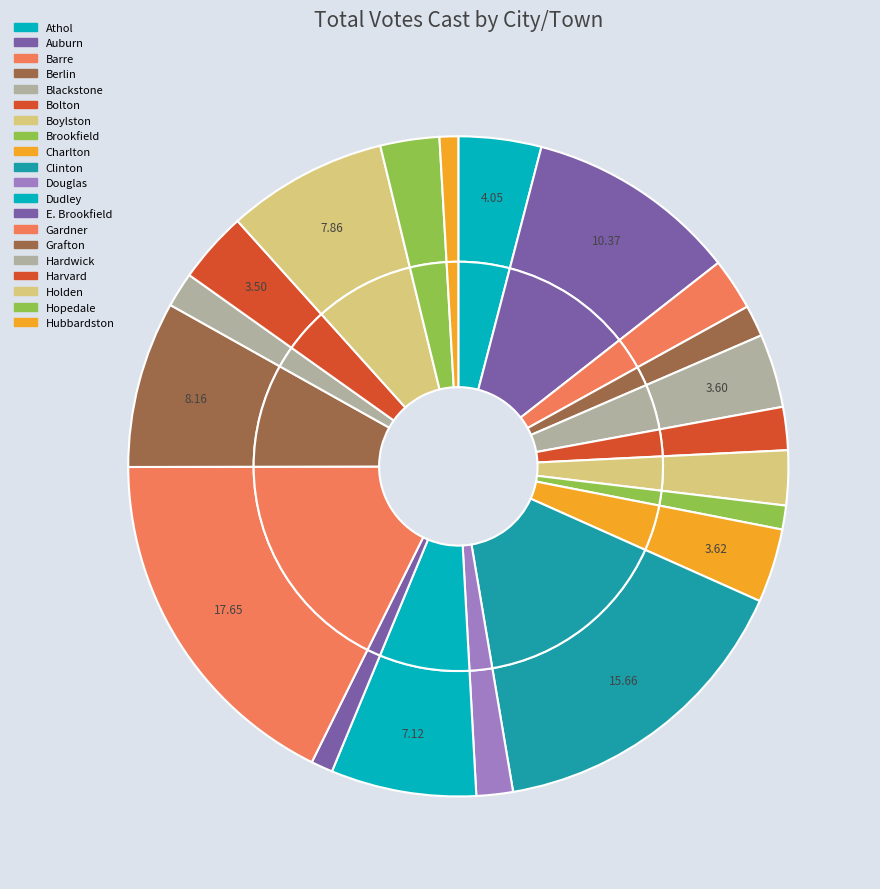

What percentage is the Blackstone slice, to the nearest percent?

4%